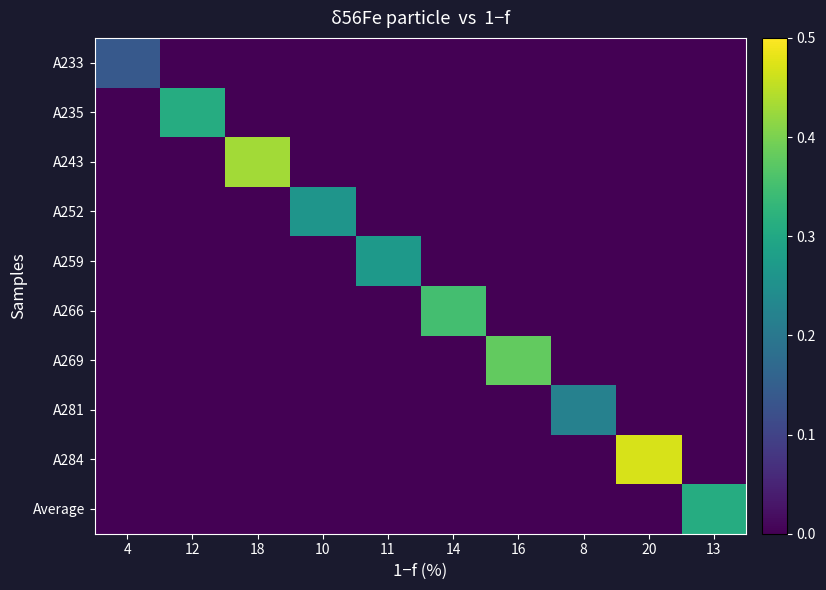

Which label corresponds to the smallest value in the chart?

12